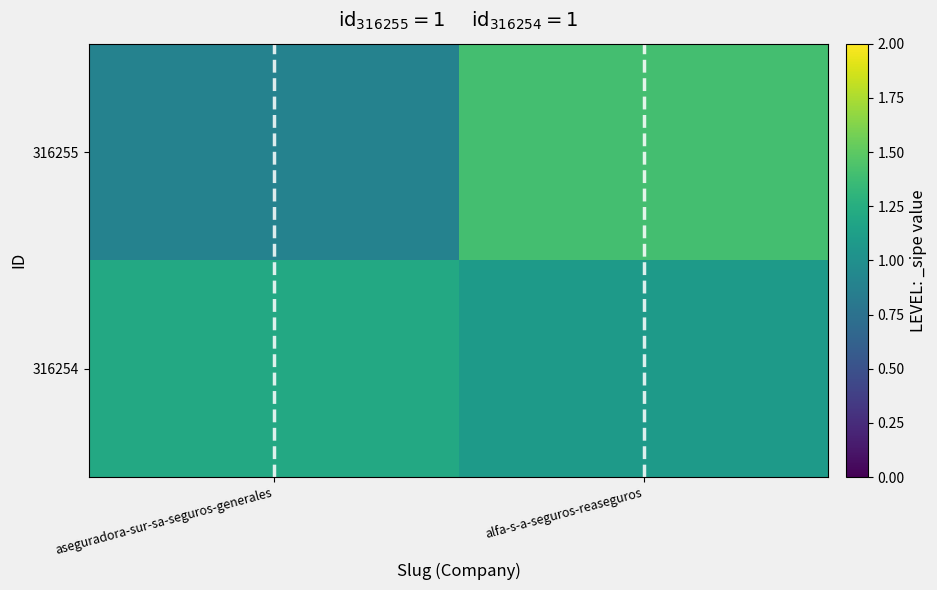

Which has a higher value, aseguradora-sur-sa-seguros-generales or alfa-s-a-seguros-reaseguros?

alfa-s-a-seguros-reaseguros